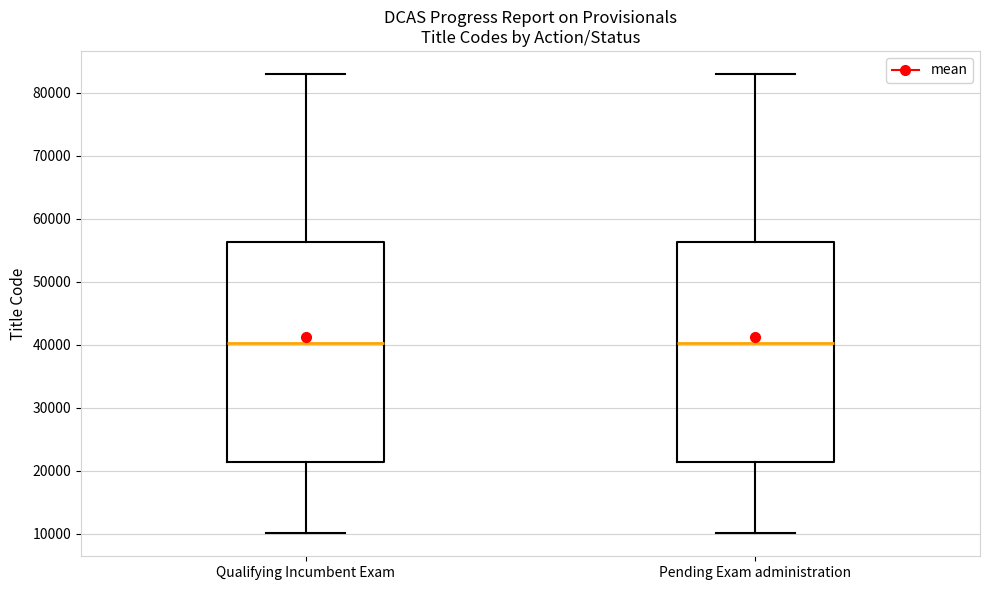

Reading left to right, read every box against the y-axis: the position of its median line, the range the box covers, and the ends of its whiskers. The values are not printed on the chart, so give them approximately, as read against the axis.

Qualifying Incumbent Exam: median 40000, box 21000 to 56000, whiskers 10000 to 83000
Pending Exam administration: median 40000, box 21000 to 56000, whiskers 10000 to 83000